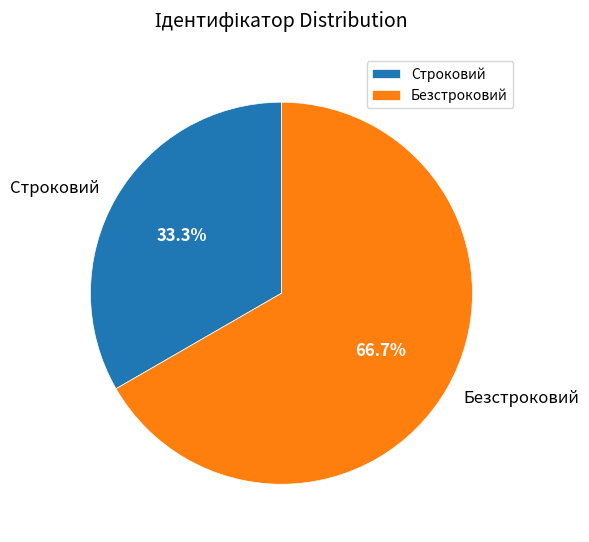

Which category has the smallest portion of the pie?

Строковий